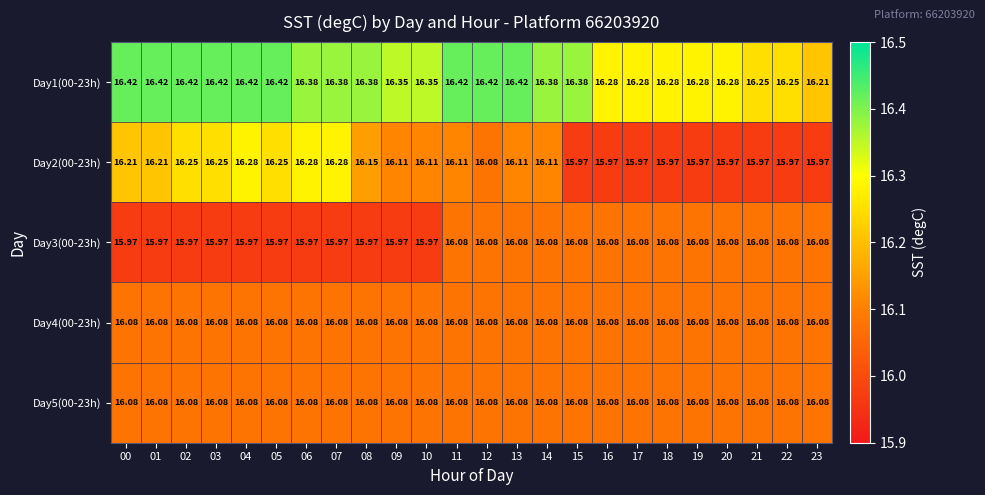

Is the value of Day1(00-23h) at 22 greater than the value of Day2(00-23h) at 21?

Yes